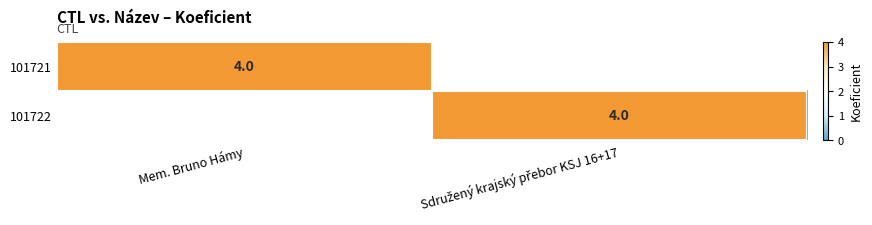

Is it true that 101721 equals 4 at Mem. Bruno Hámy?

True